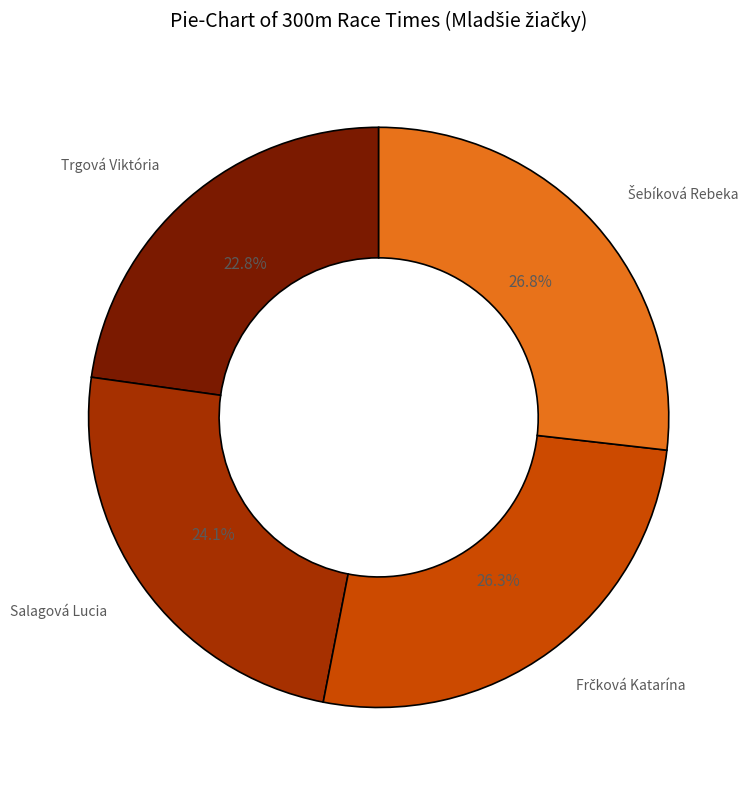

Which has a higher value, Trgová Viktória or Salagová Lucia?

Salagová Lucia